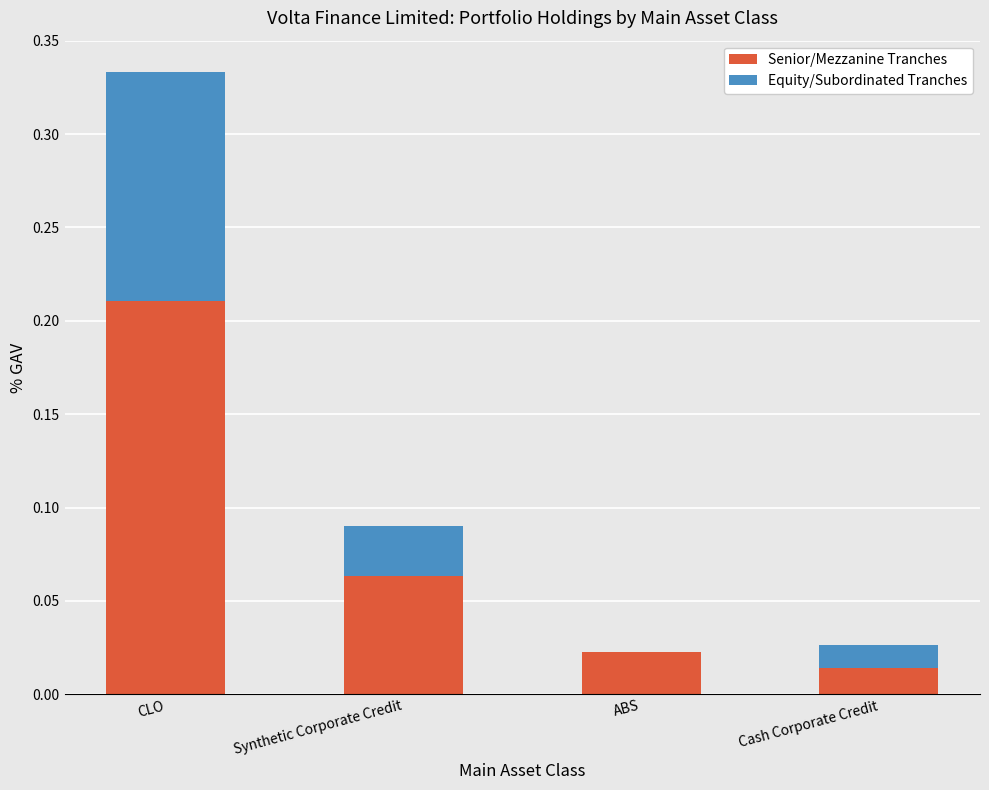

What is the sum of all Senior/Mezzanine Tranches values?

0.3